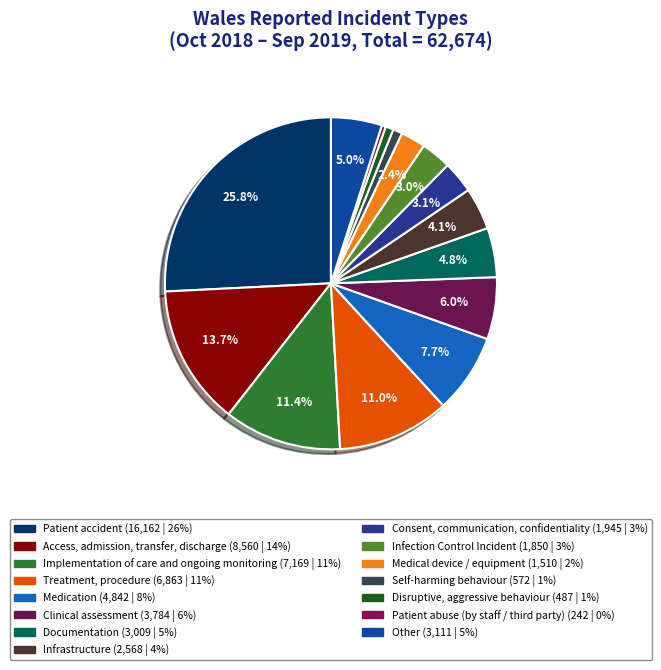

Is it true that Self-harming behaviour is 1% of the pie?

True